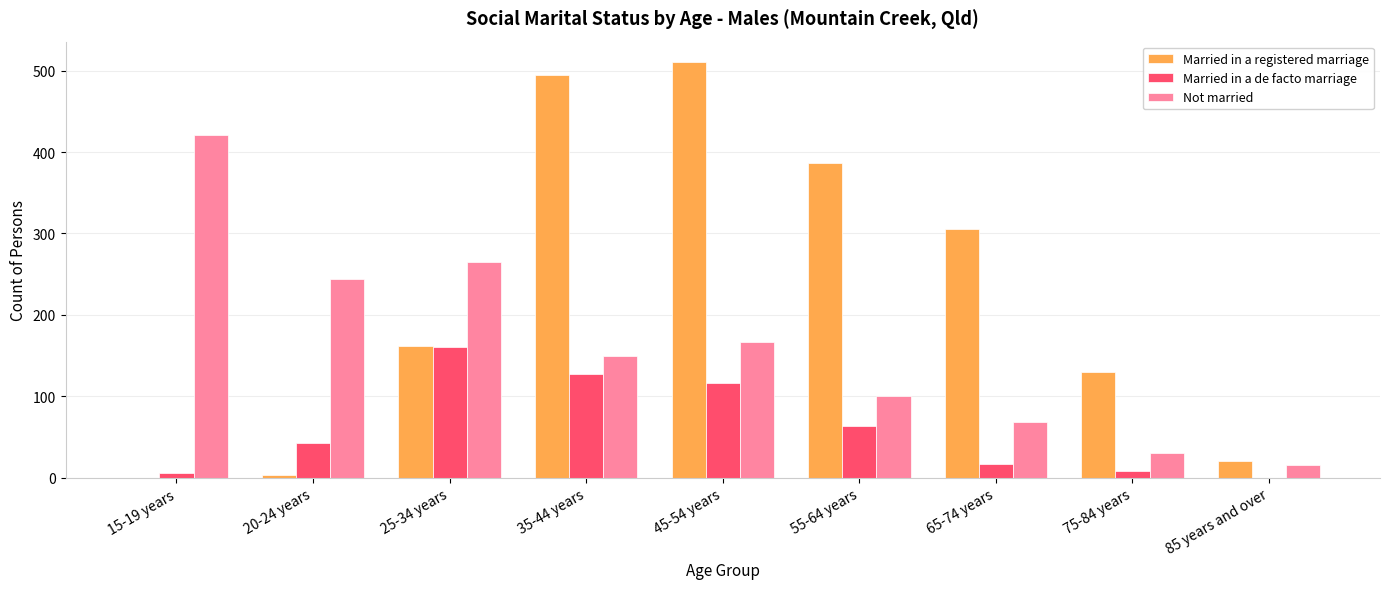

At which category is the sum across all series the highest?

45-54 years